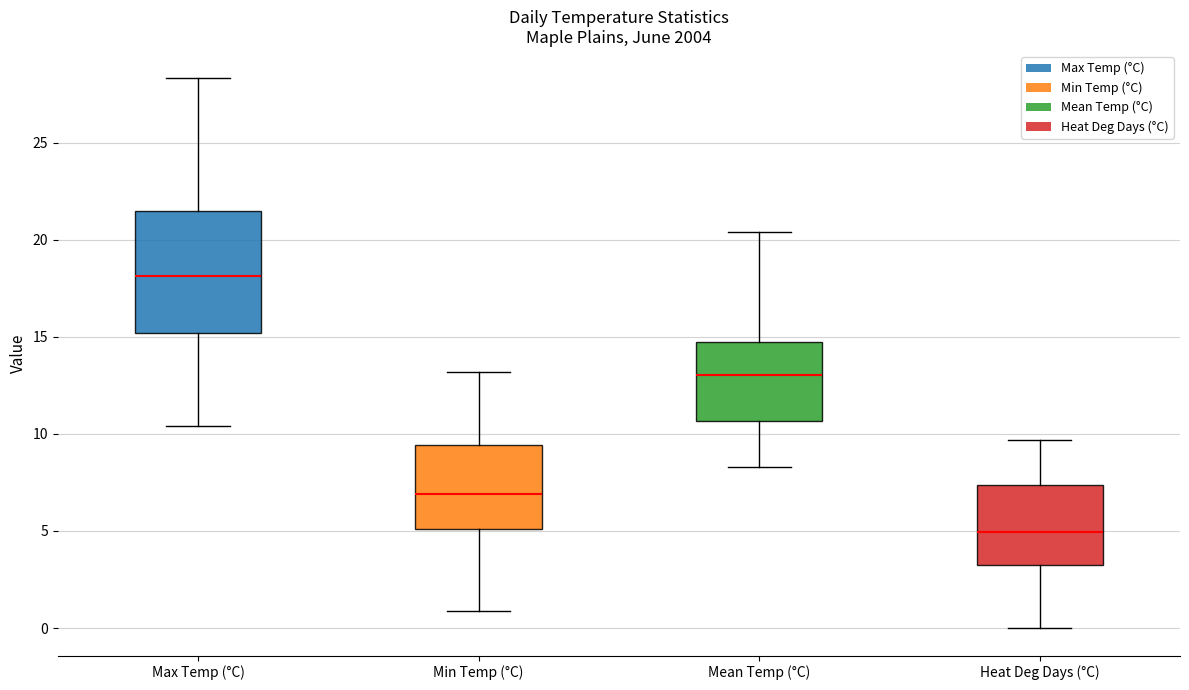

Which box is the tallest, from its lower edge to its upper edge?

Max Temp (°C)